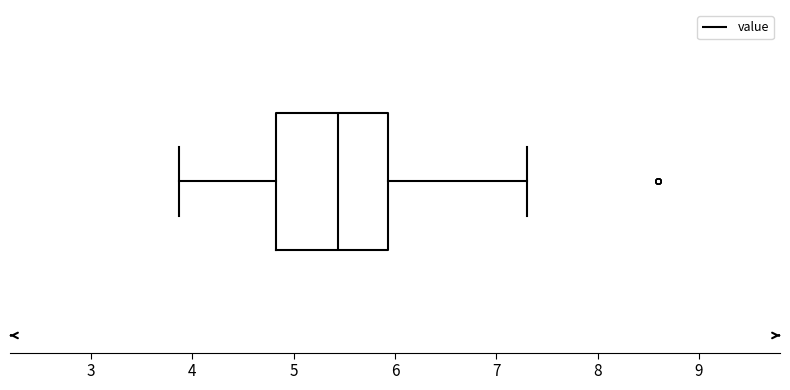

Transcribe this box plot: give where the median line is, the range the box spans, and where the two whiskers end, as read against the x-axis. The values are not printed on the chart, so give them approximately, as read against the axis.

median 5.4, box 4.8 to 5.9, whiskers 3.9 to 7.3